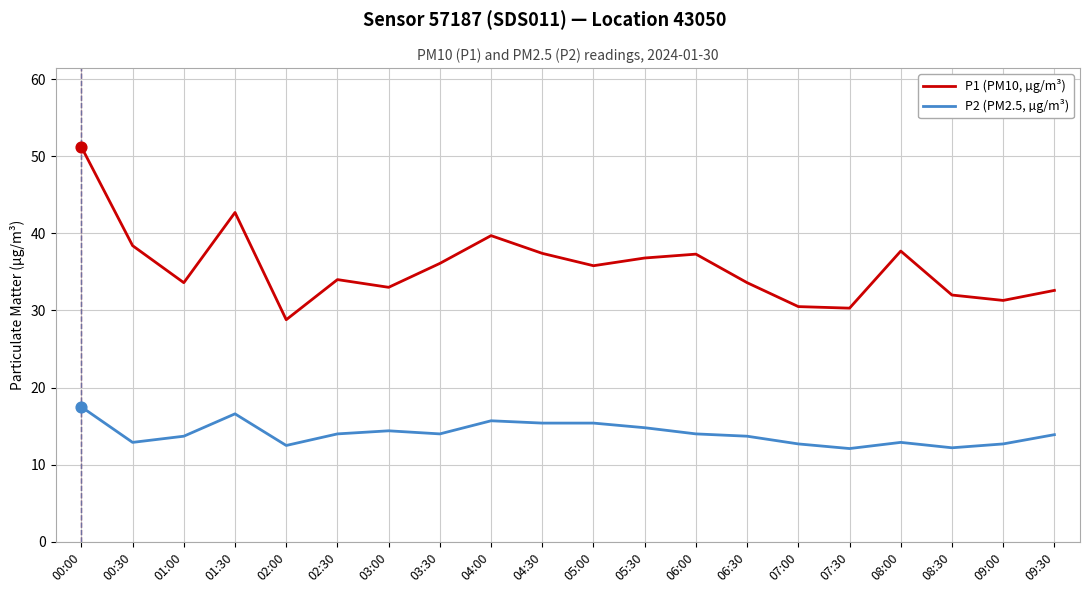

At which category is the sum across all series the highest?

00:00